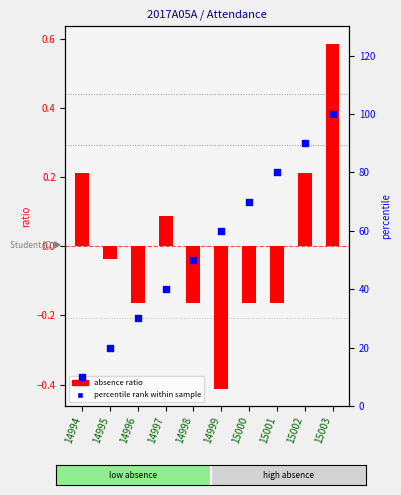

Is the value of absence ratio at 14994 greater than the value of percentile rank within sample at 14998?

No